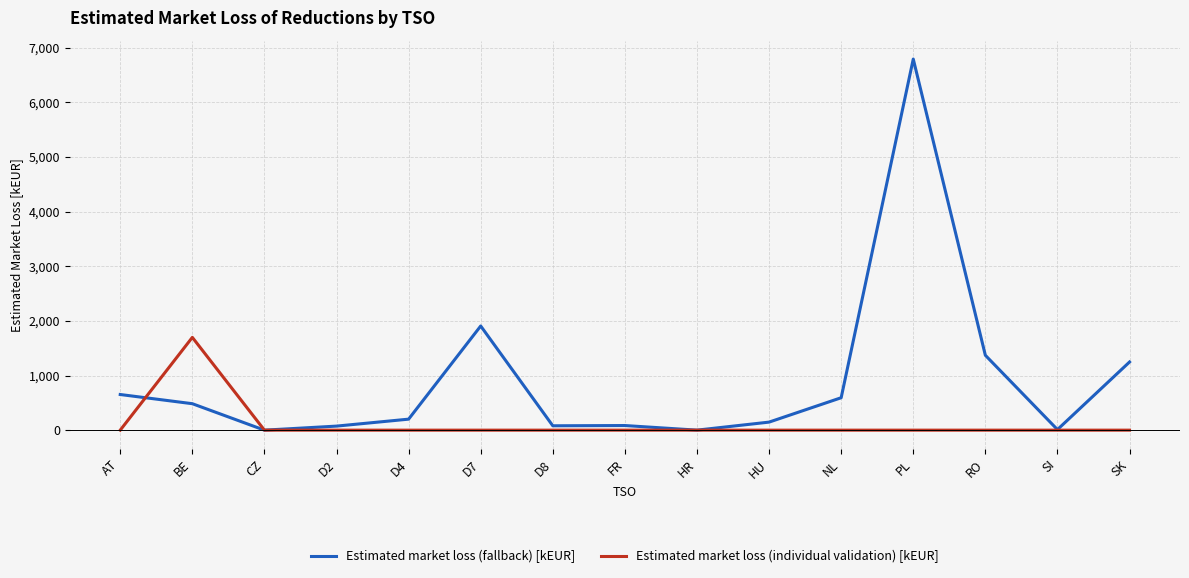

At how many categories does at least one series exceed 2867?

1